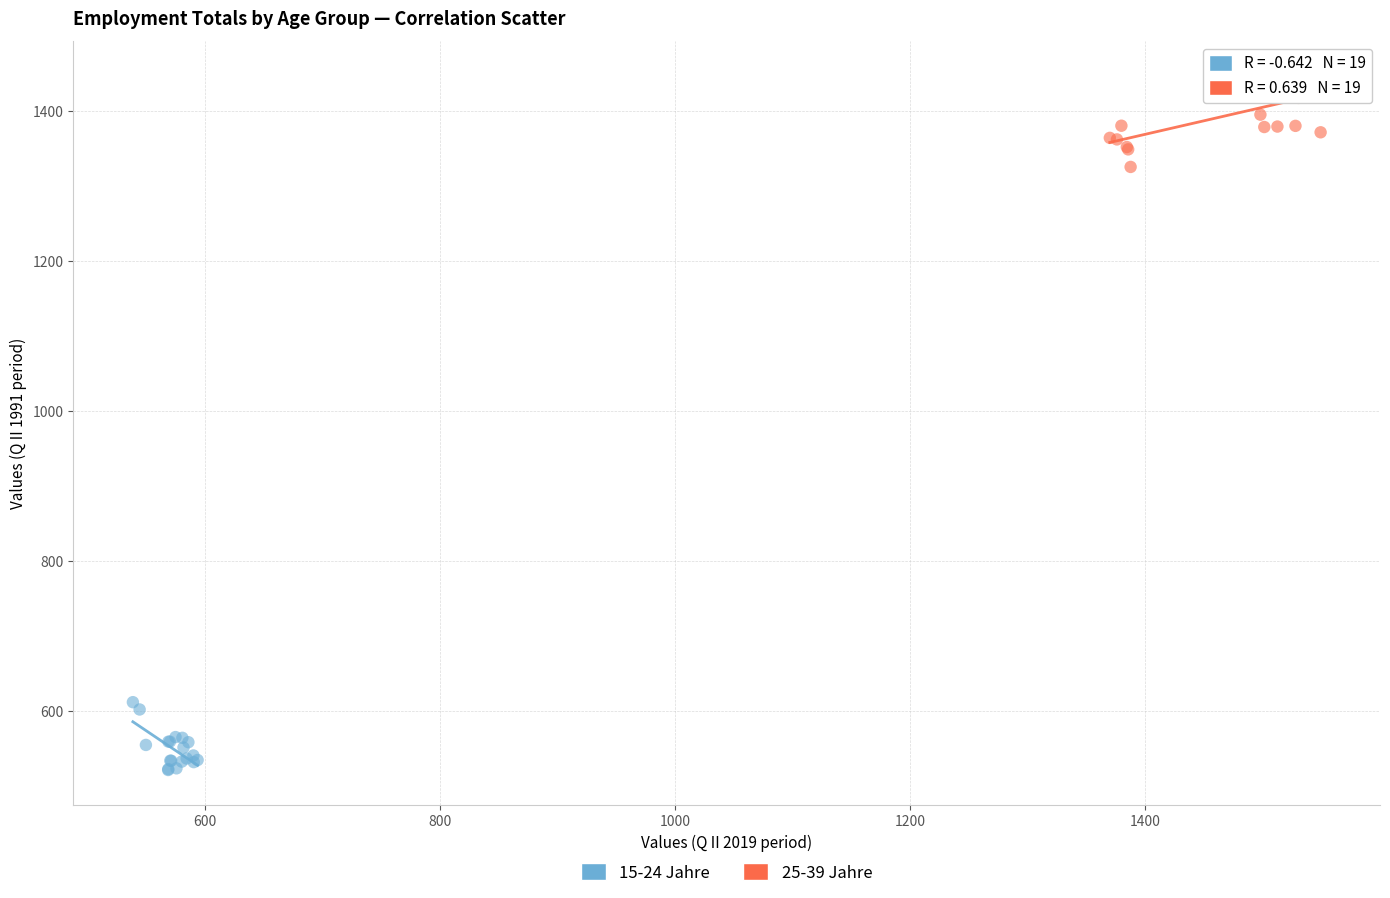

Which series reaches the minimum Y coordinate?

15-24 Jahre